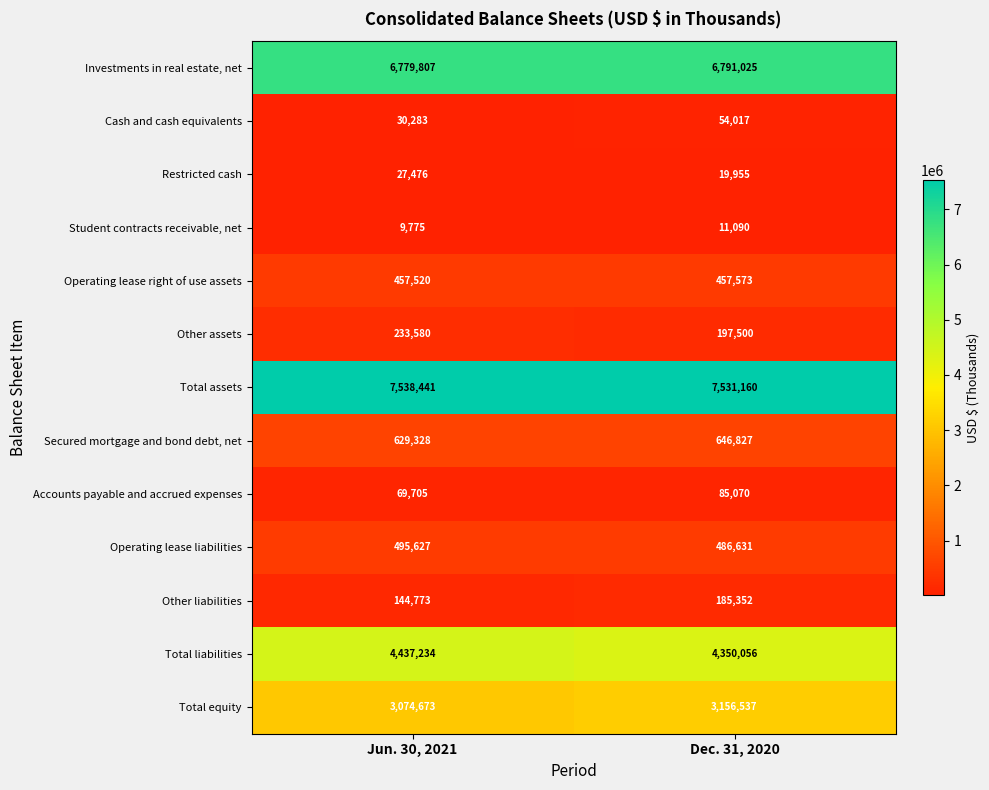

What is the difference between the Other assets values at Dec. 31, 2020 and Jun. 30, 2021?

36080